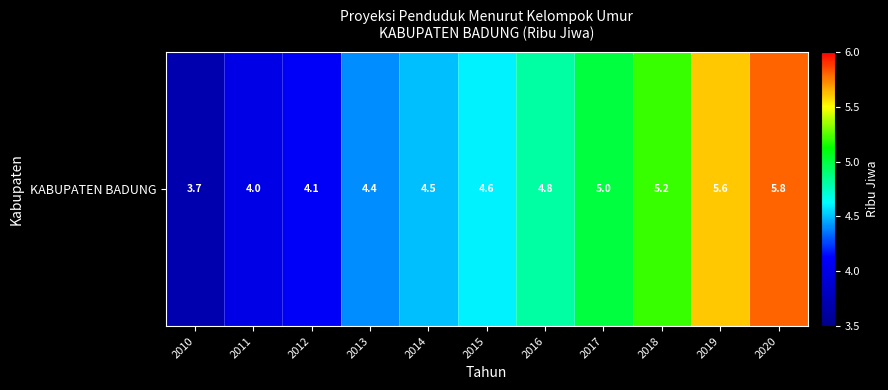

List the labels in order of value, smallest first.

2010, 2011, 2012, 2013, 2014, 2015, 2016, 2017, 2018, 2019, 2020